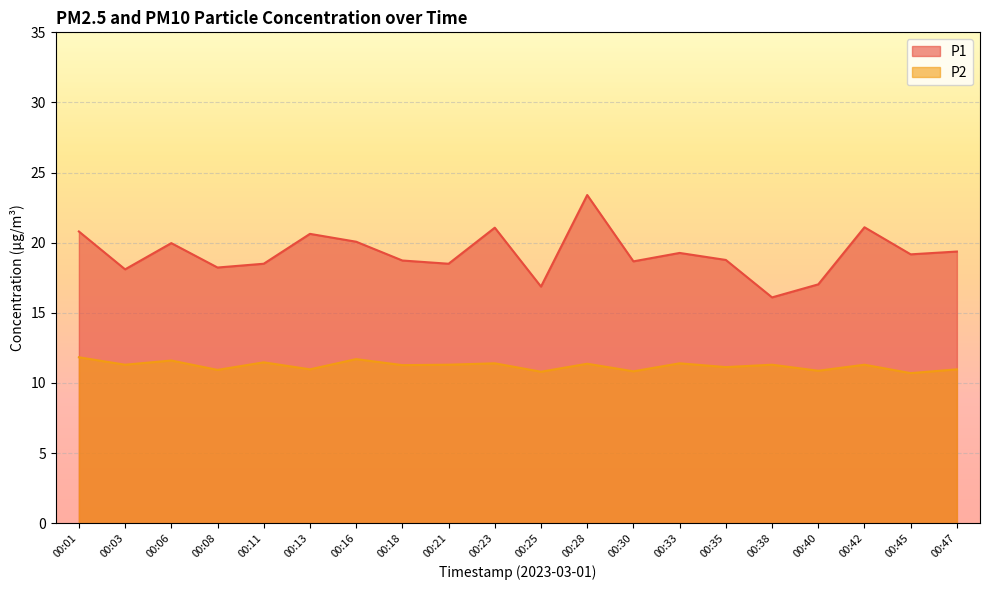

True or false: P1 has a value of 20.8 at 00:01.

True